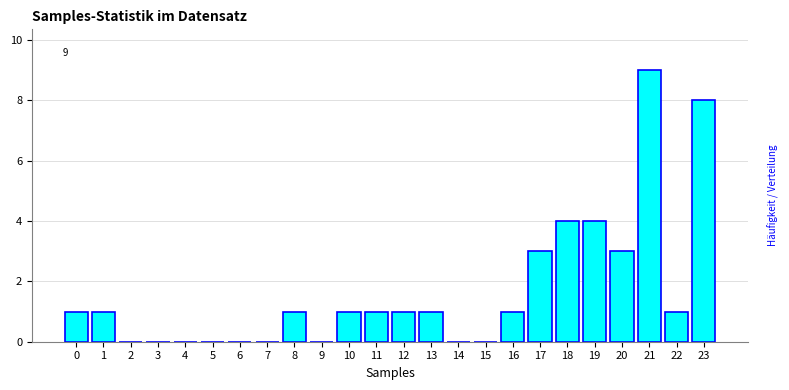

Reading left to right, what are all the values shown in this chart?

0=1	1=1	2=0	3=0	4=0	5=0	6=0	7=0	8=1	9=0	10=1	11=1	12=1	13=1	14=0	15=0	16=1	17=3	18=4	19=4	20=3	21=9	22=1	23=8